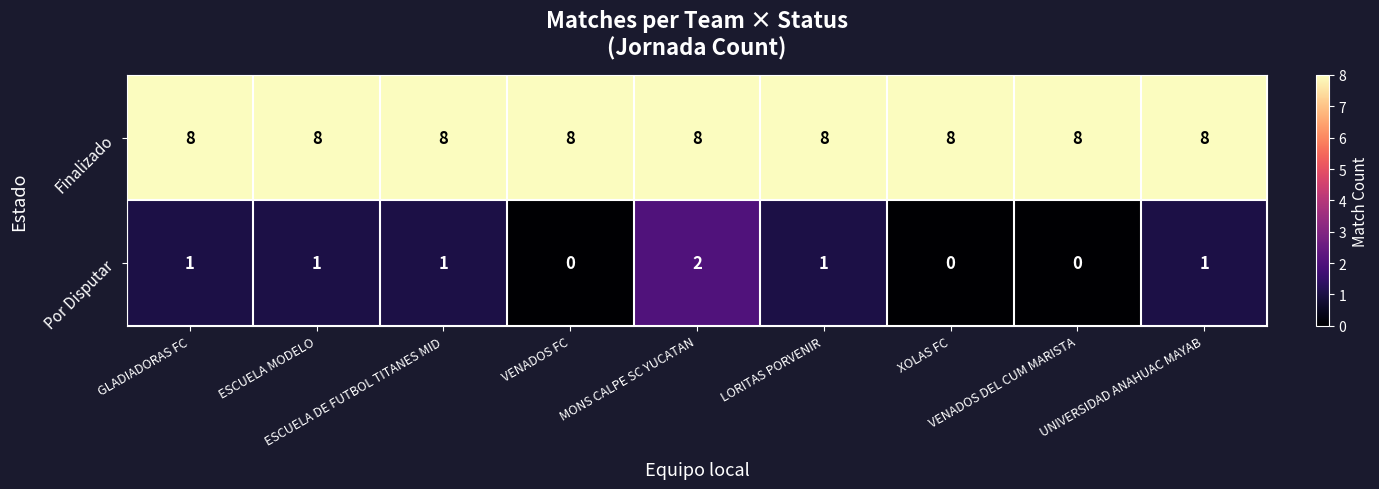

What is the total value across all series at LORITAS PORVENIR?

9